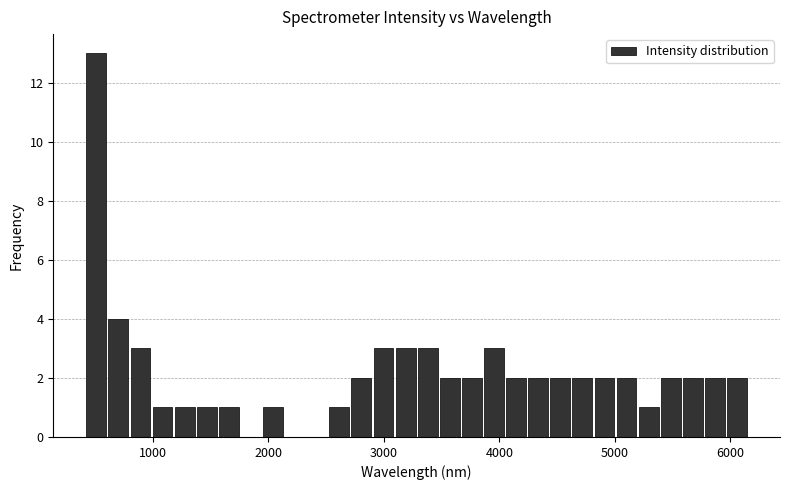

Read against the x-axis, roughly where is the centre of the tallest bar?

500